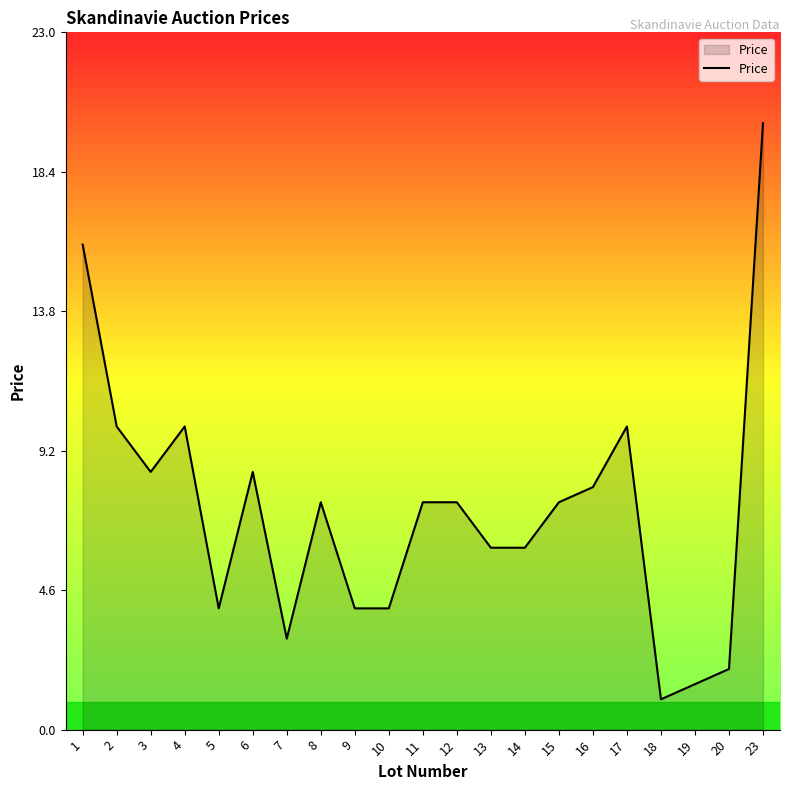

What is the average value?

7.3